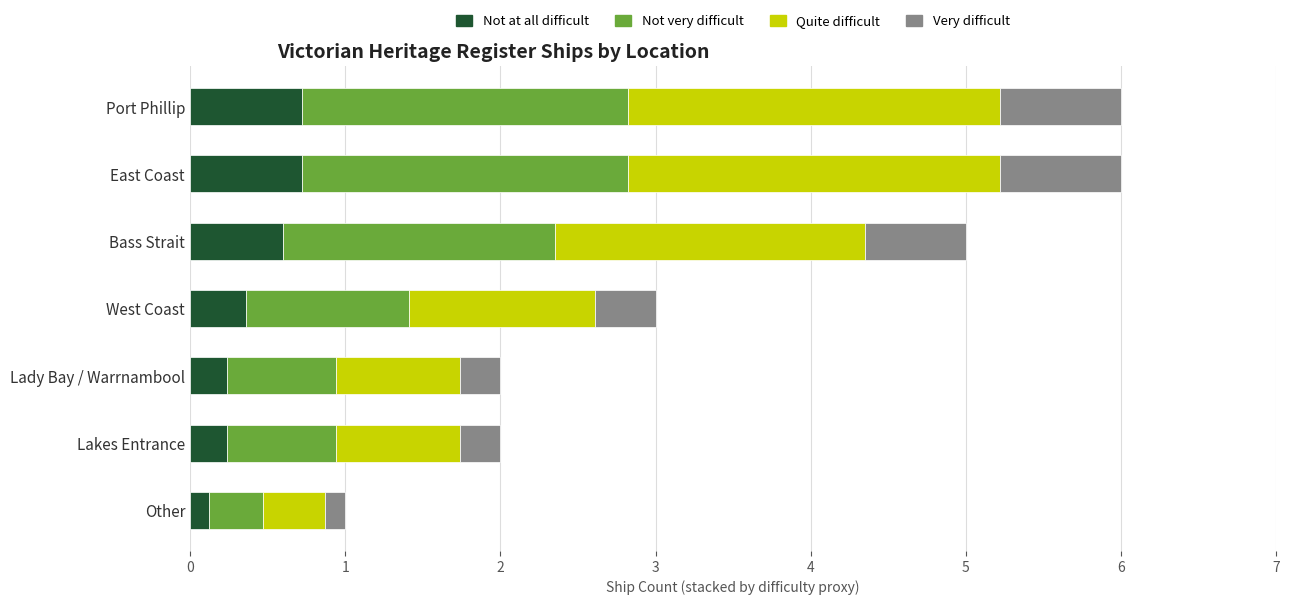

What is the total value across all series at West Coast?

3.0